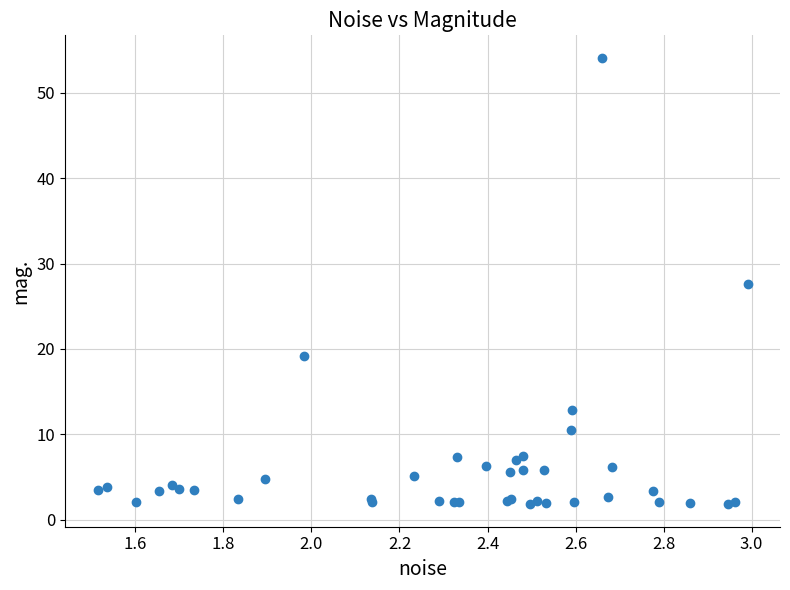

What Y value in the scatter plot is closest to 27?

27.6